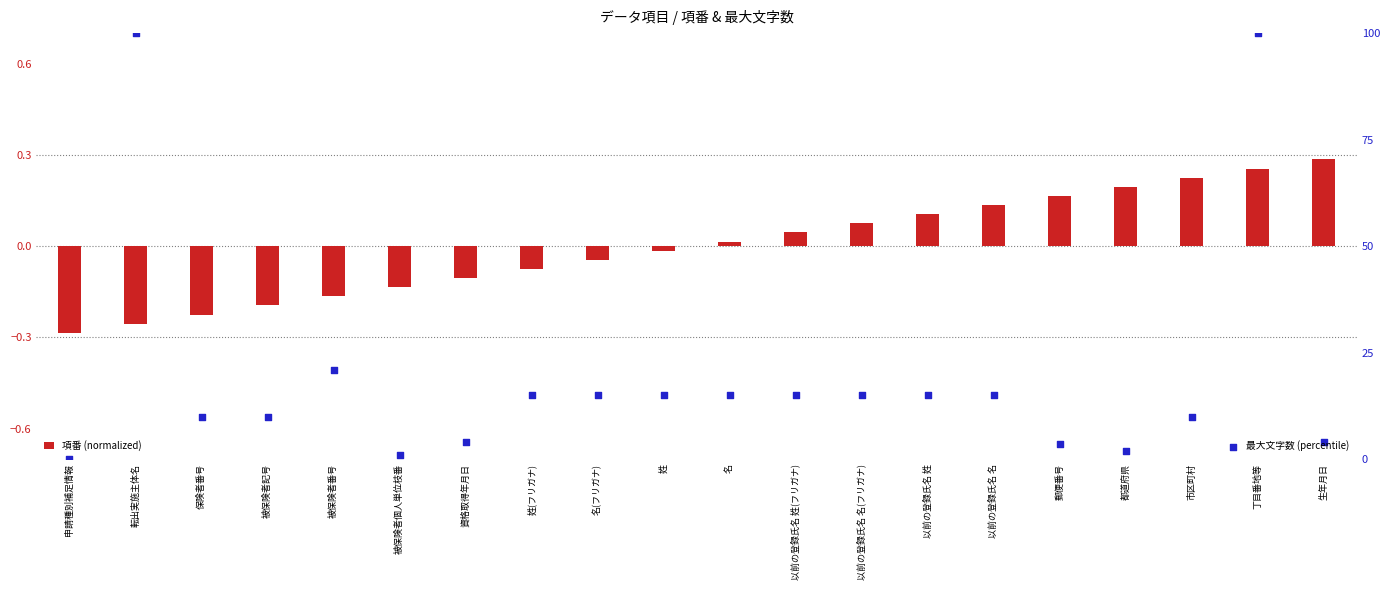

What are all the series names shown in the legend?

項番 (normalized), 最大文字数 (percentile)